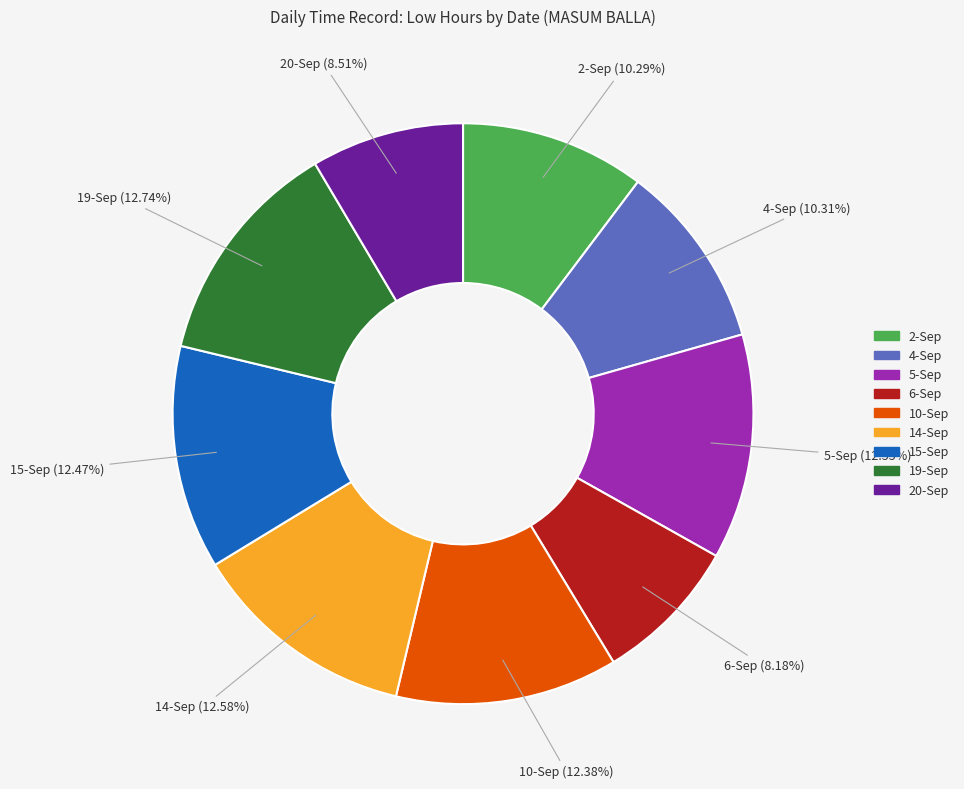

Which has a higher value, 10-Sep or 4-Sep?

10-Sep